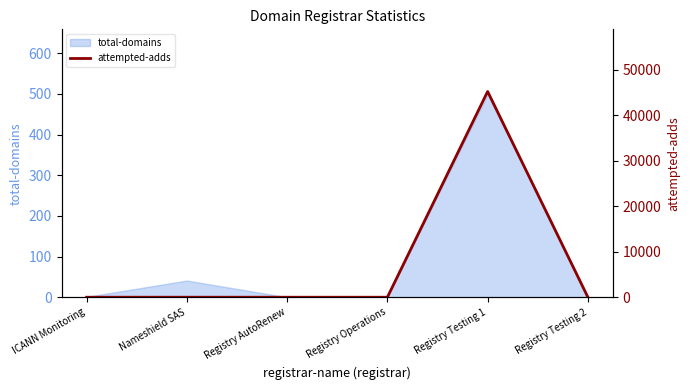

How many interior local peaks (higher than both neighbors) does the data have?

2